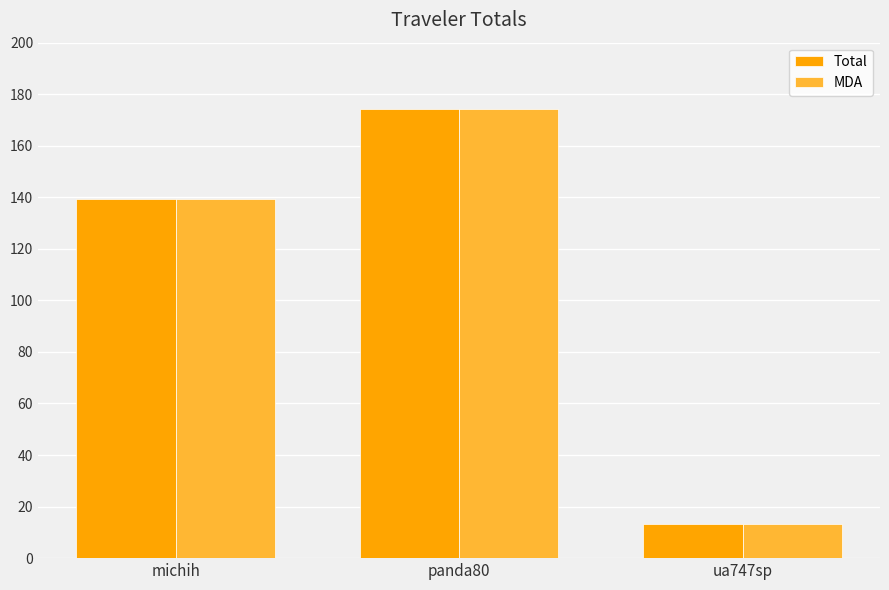

List the labels in order of Total value, largest first.

panda80, michih, ua747sp